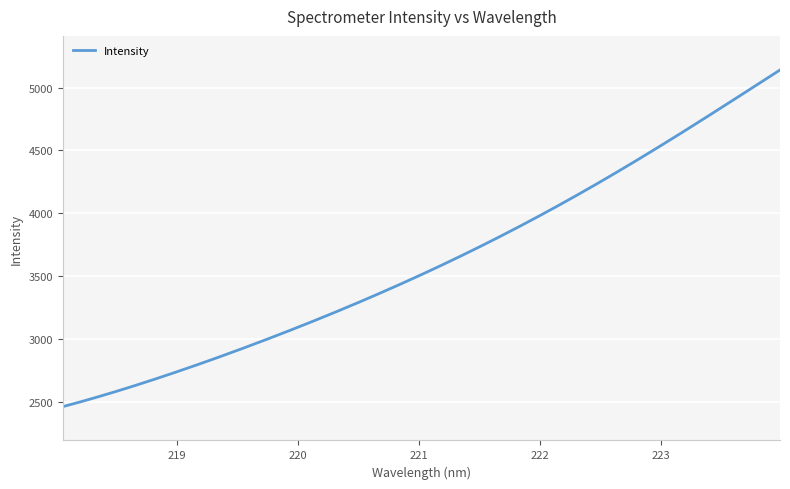

What is the smallest value displayed?

2464.7